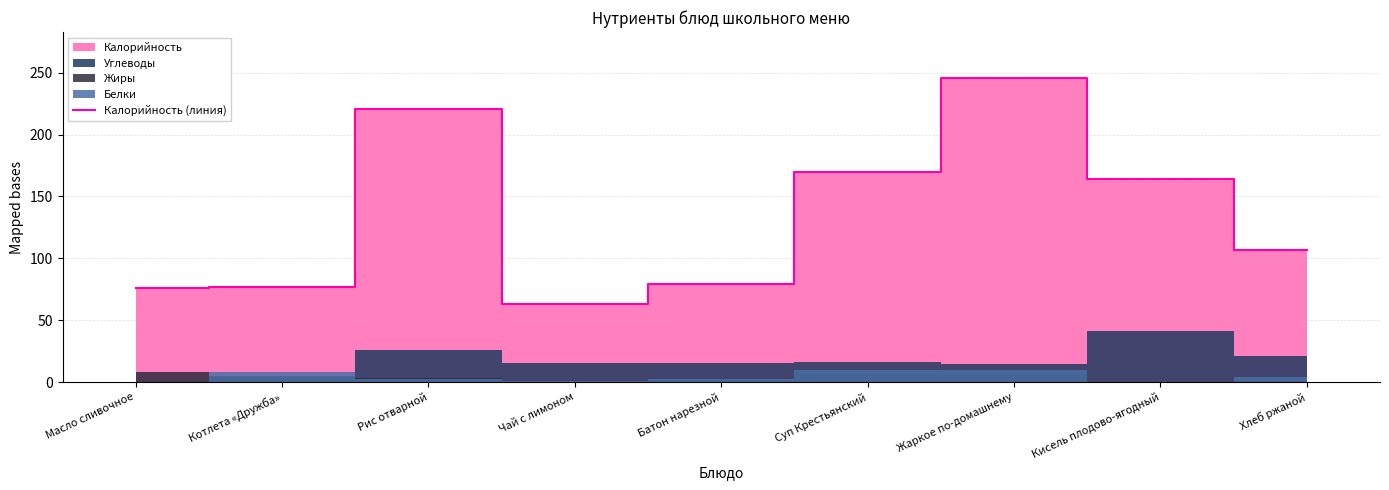

Rank the categories by value from highest to lowest.

Жаркое по-домашнему, Рис отварной, Суп Крестьянский, Кисель плодово-ягодный, Хлеб ржаной, Батон нарезной, Котлета «Дружба», Масло сливочное, Чай с лимоном